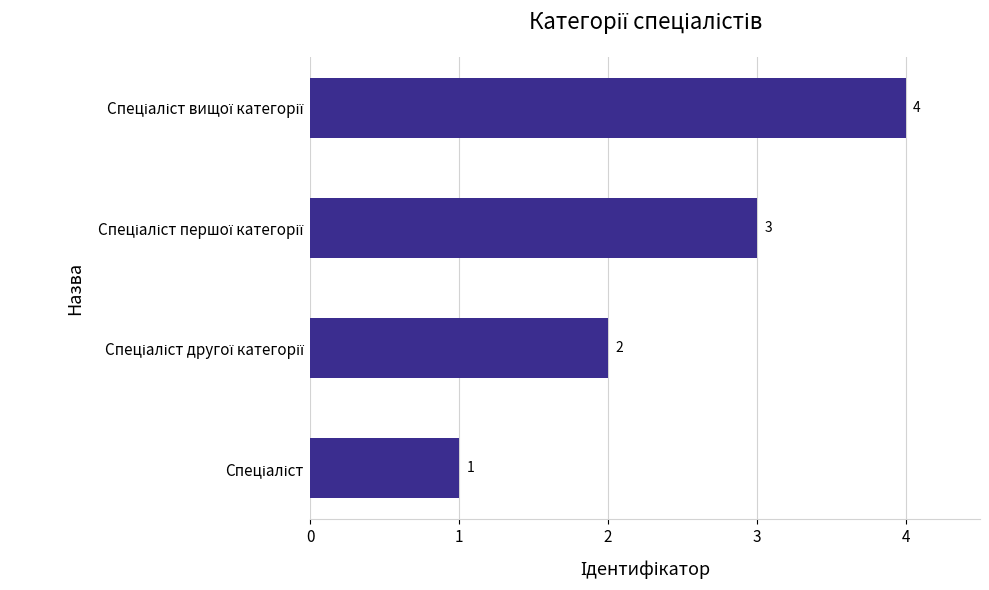

What is the difference between the maximum and minimum values?

3